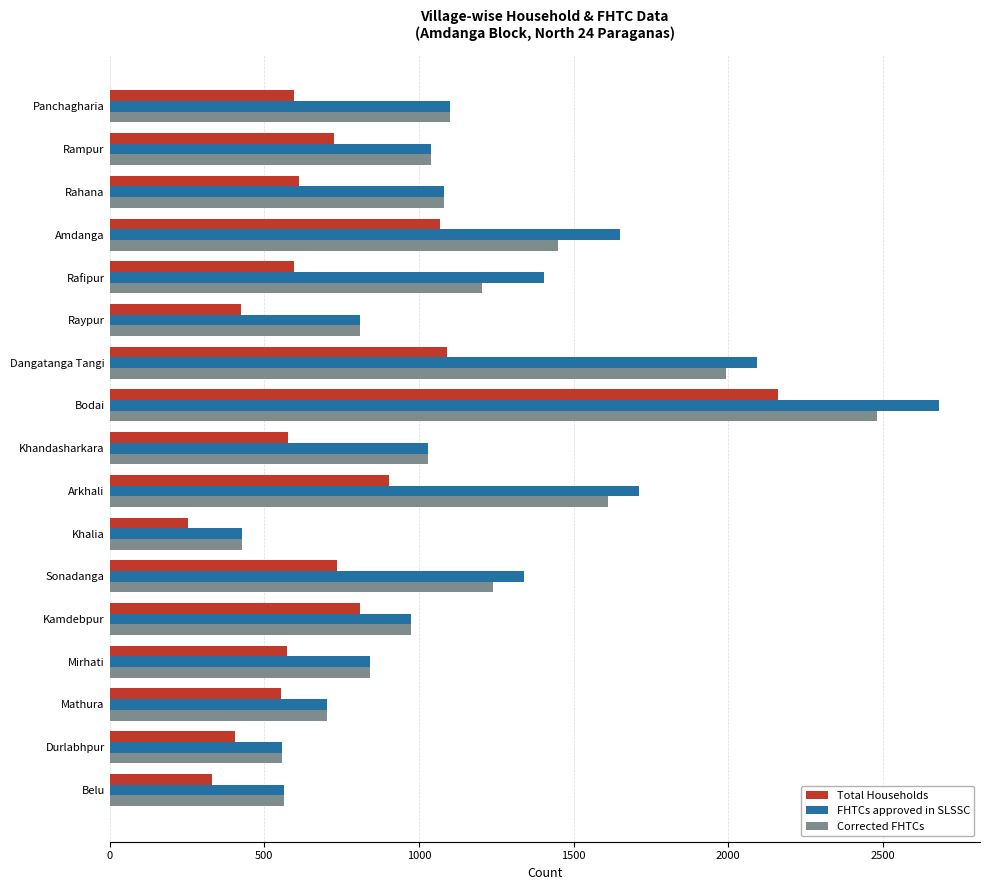

At which category does the chart reach its minimum across all series?

Khalia